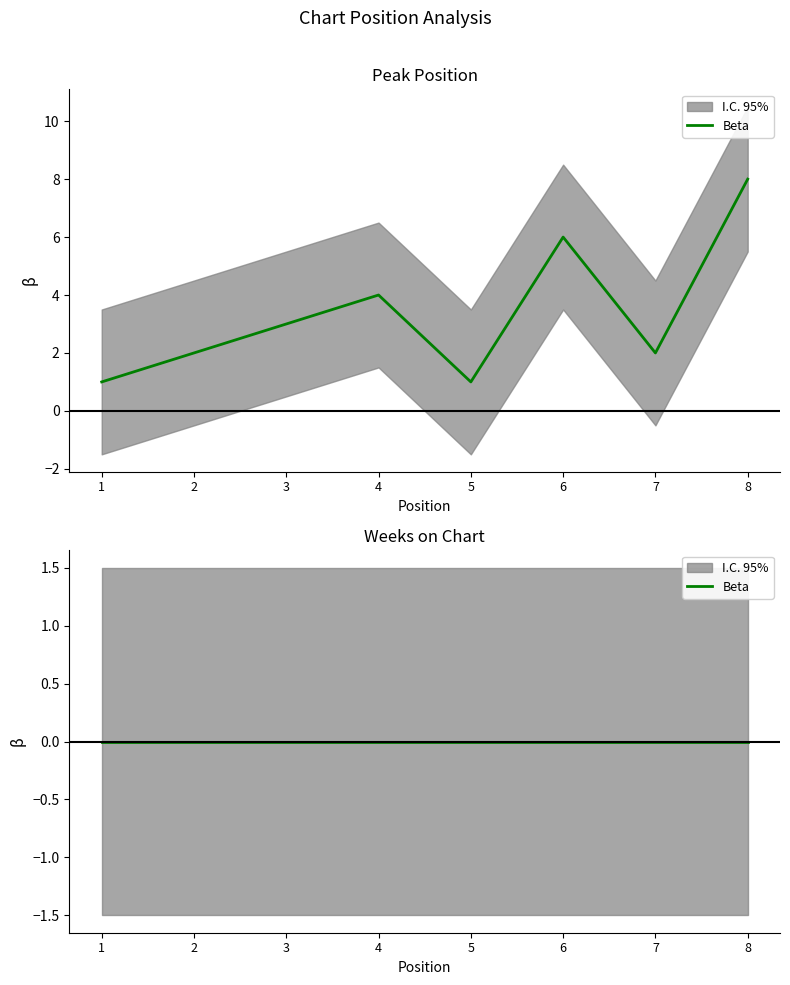

The value at 3 is 3. True or false?

True